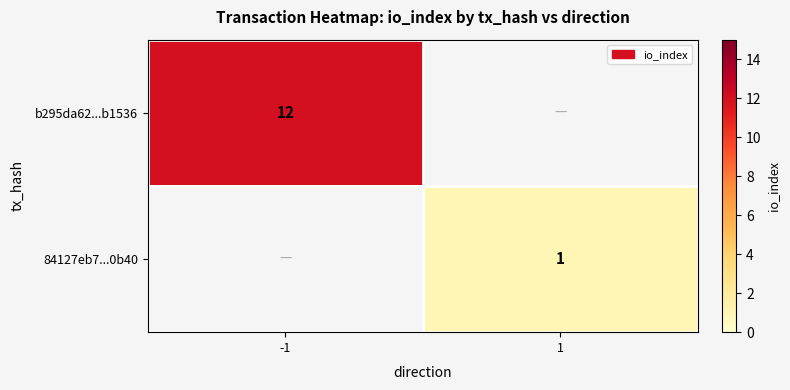

Is it true that 84127eb7...0b40 equals 1 at 1?

True